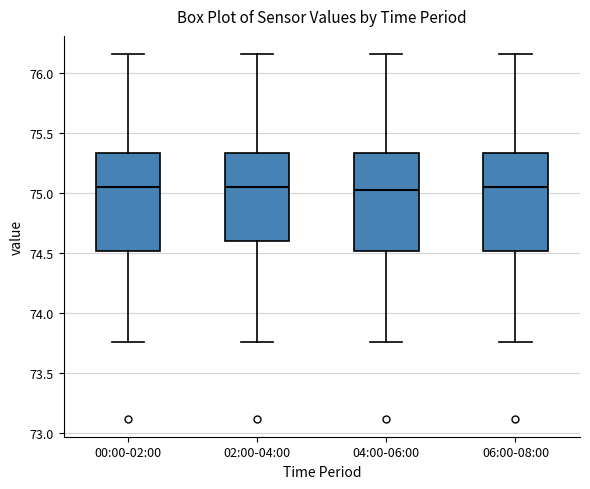

Where is the lower edge of the box for 00:00-02:00 on the y-axis? The values are not printed on the chart, so give them approximately, as read against the axis.

74.50